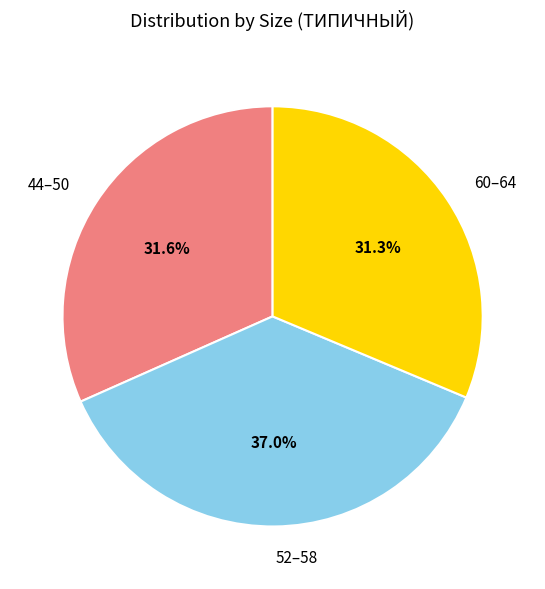

Is there a majority slice in this chart?

No